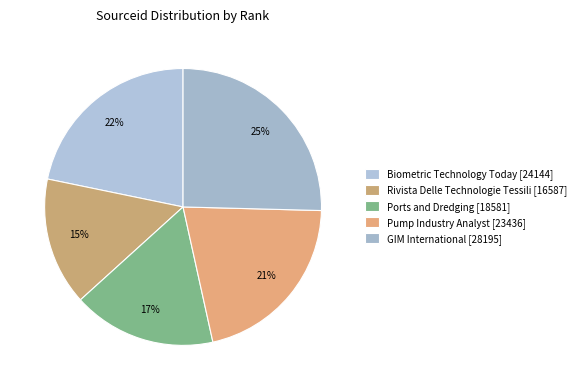

Count the number of slices in the pie.

5